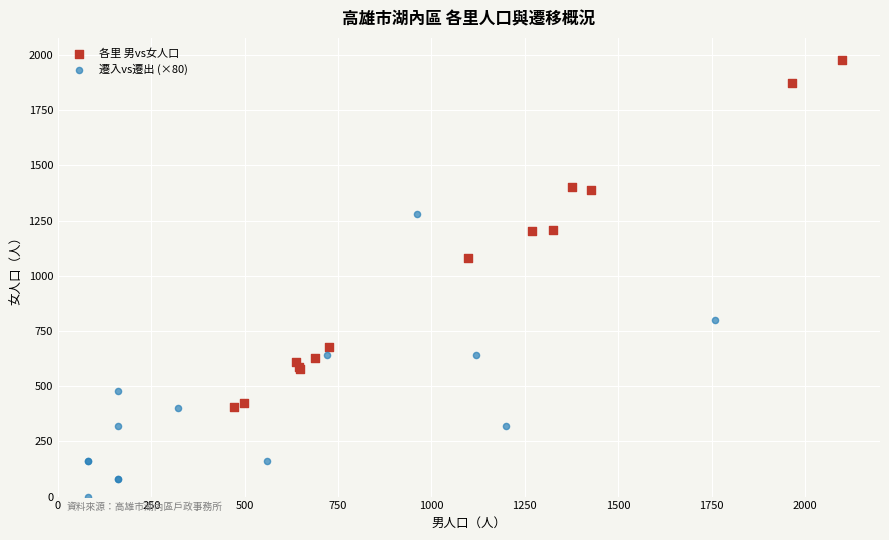

Which series has the widest spread of Y values?

各里 男vs女人口